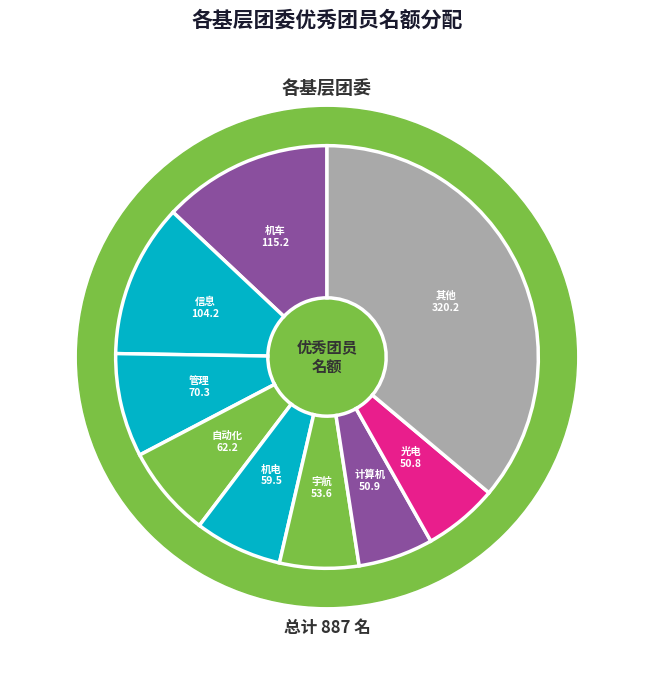

True or false: 生命 accounts for 1% of the total.

False